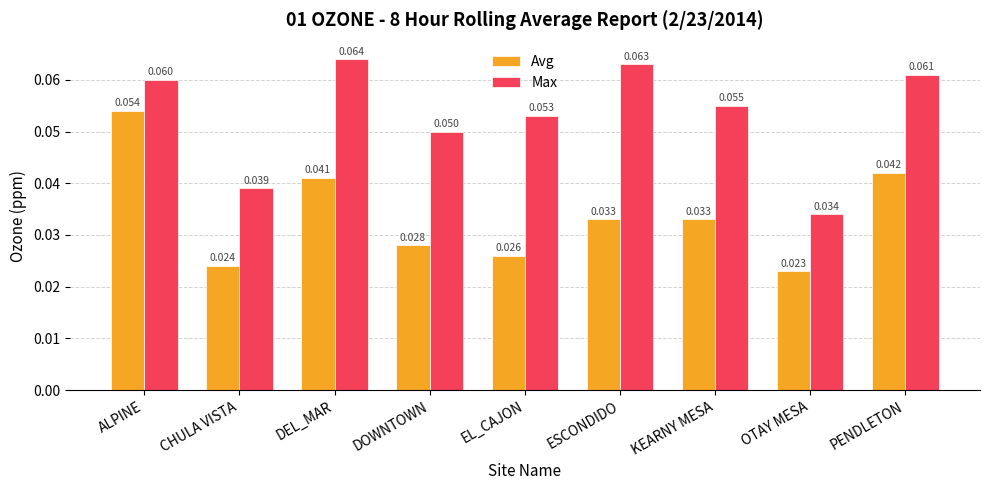

At which category is the sum across all series the highest?

ALPINE